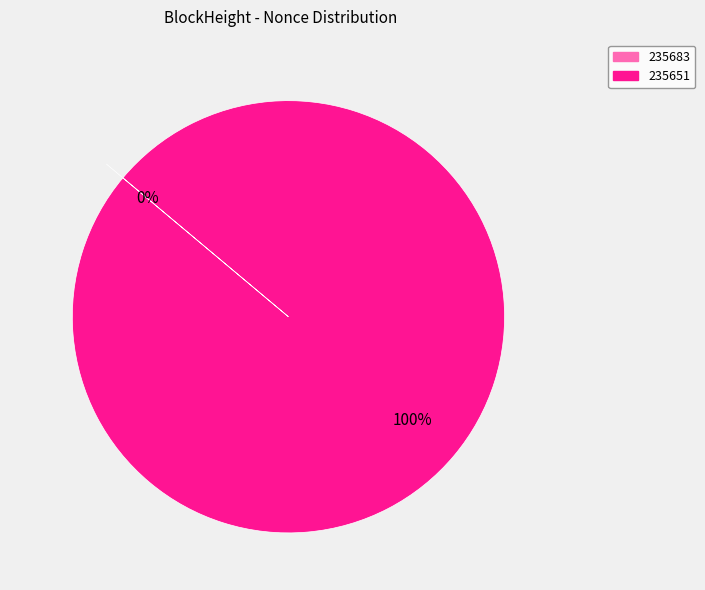

Does 235683 account for over 50% of the chart?

No